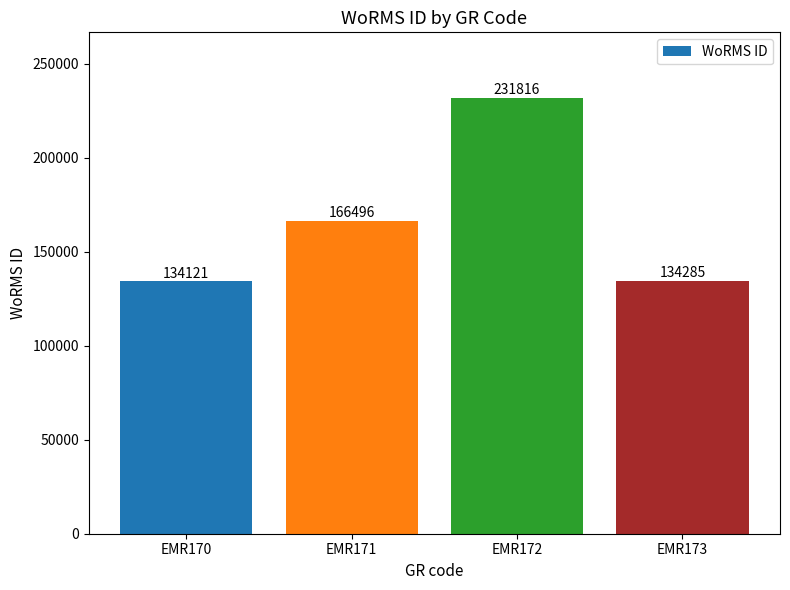

What is the sum of the values at EMR170 and EMR171?

300617